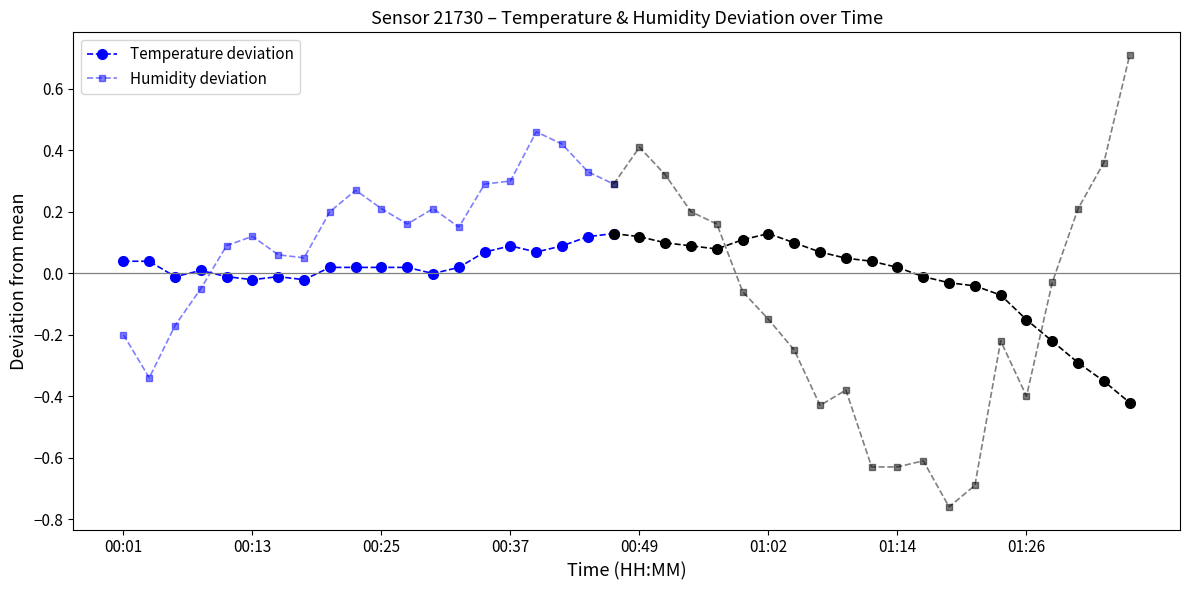

How many categories are shown in the chart?

20